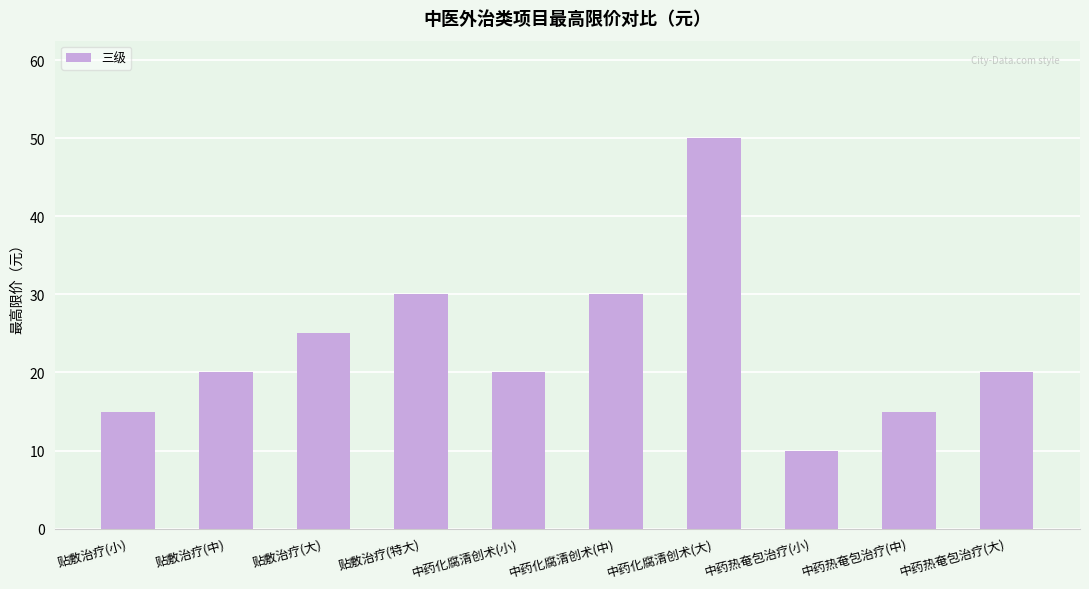

How many bars are there in total?

10